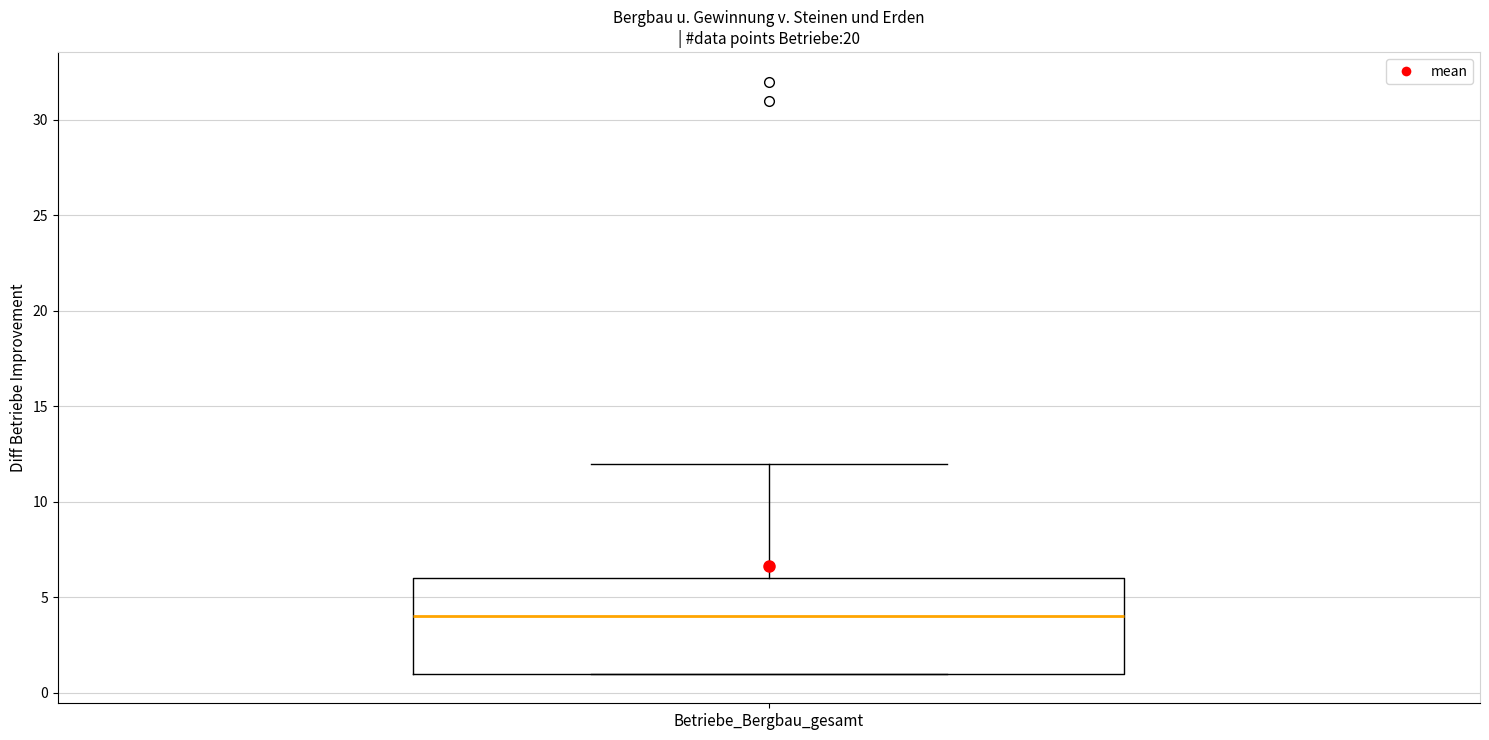

Where does the median line of the box for Betriebe_Bergbau_gesamt sit on the y-axis? The values are not printed on the chart, so give them approximately, as read against the axis.

4